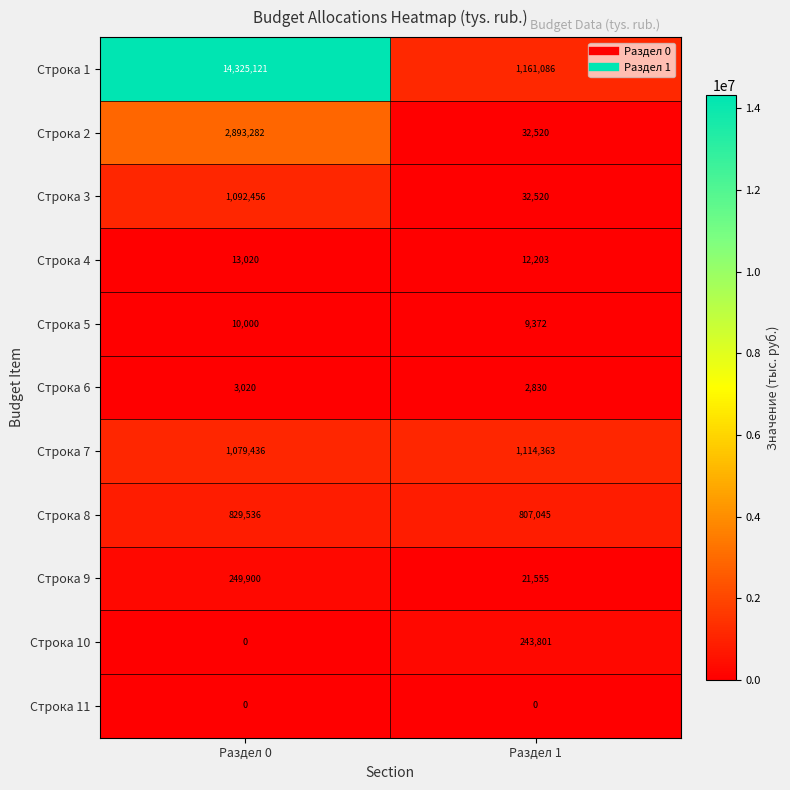

The Строка 5 series shows 13024 at Раздел 0. True or false?

False